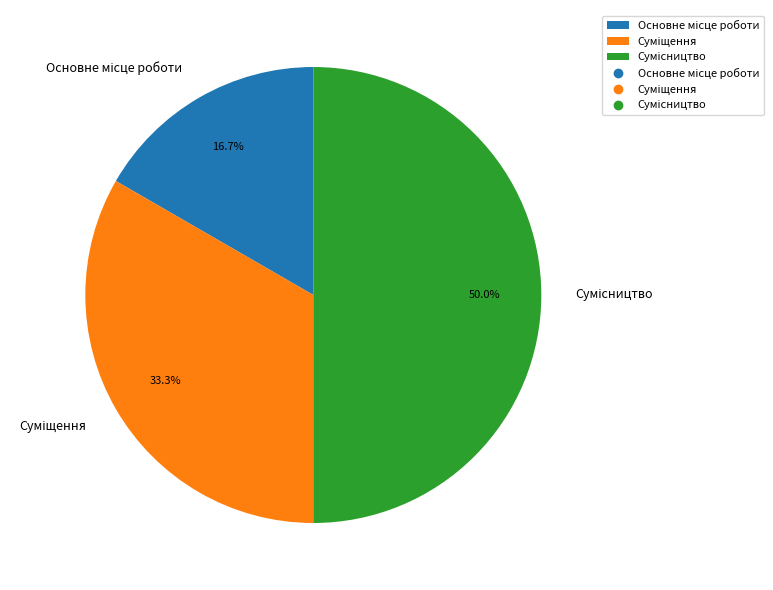

Approximately how many times larger is the value at Суміщення compared to Основне місце роботи?

2.0